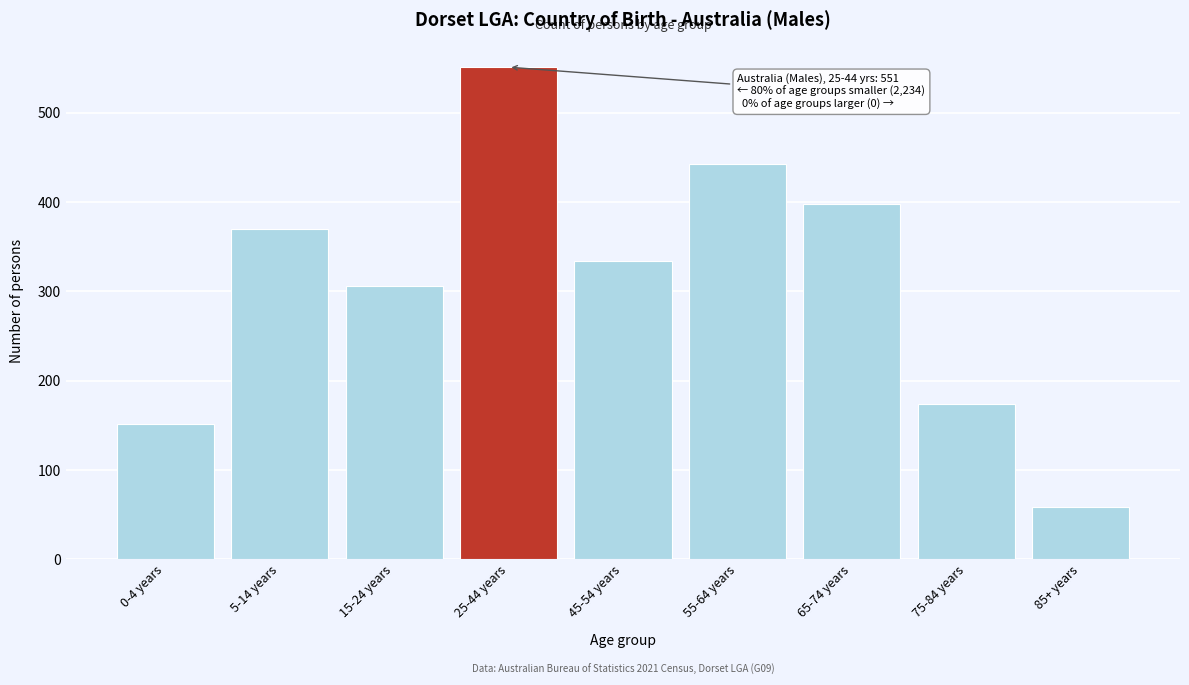

Reading right to left, what are all the values shown in this chart?

59	174	398	442	334	551	306	370	151